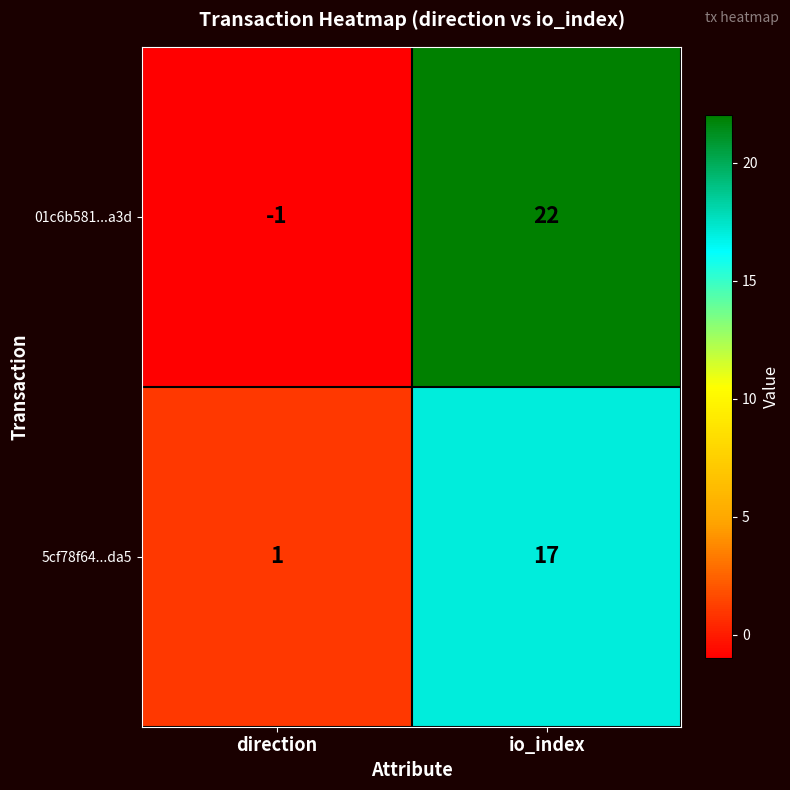

Reading left to right, transcribe all the data shown in this chart.

01c6b581...a3d: direction=-1	io_index=22
5cf78f64...da5: direction=1	io_index=17